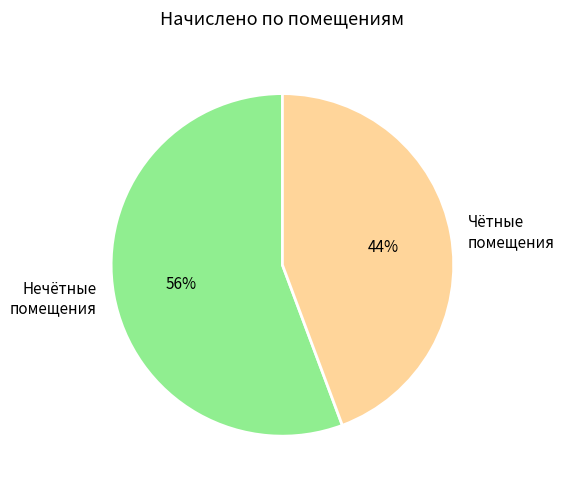

Which slice is the smallest?

Чётные помещения